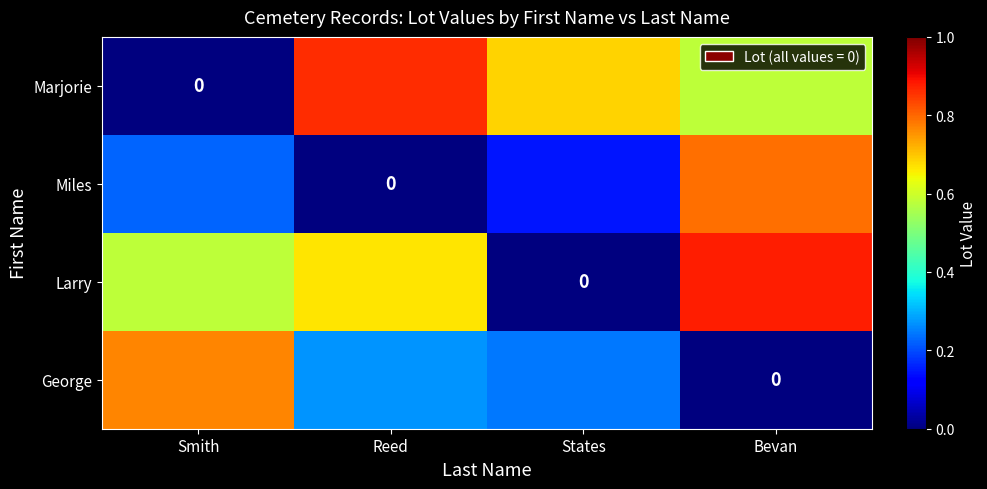

Read the George value at Smith.

0.8